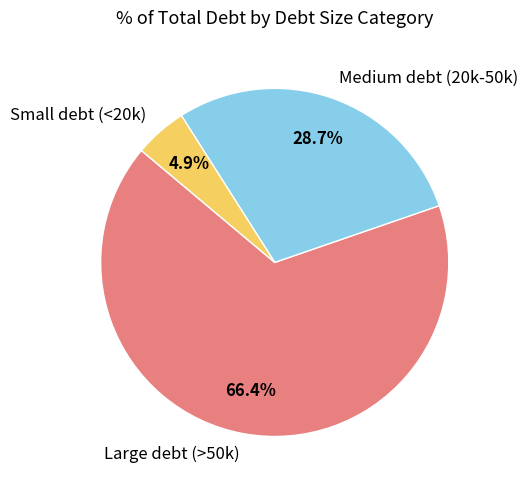

Rank the categories by value from lowest to highest.

Small debt (<20k), Medium debt (20k-50k), Large debt (>50k)